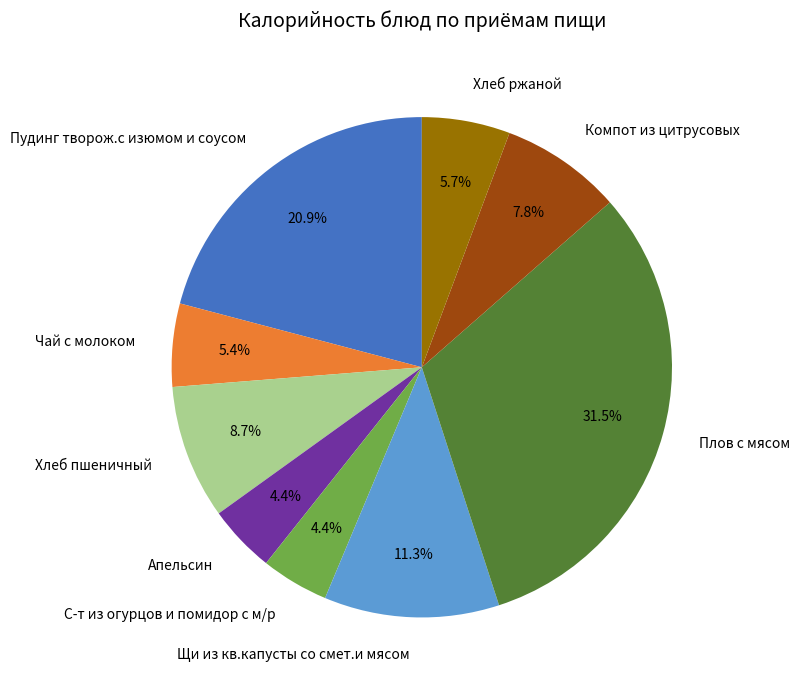

To the nearest percent, what is the average slice percentage?

11%